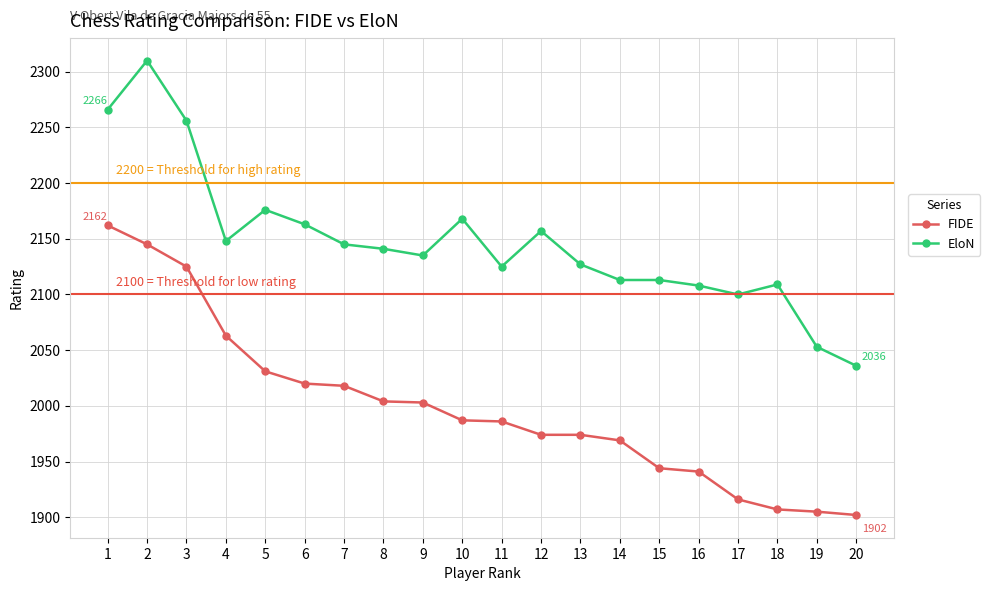

What is the difference between the maximum and second lowest values in the EloN series?

257